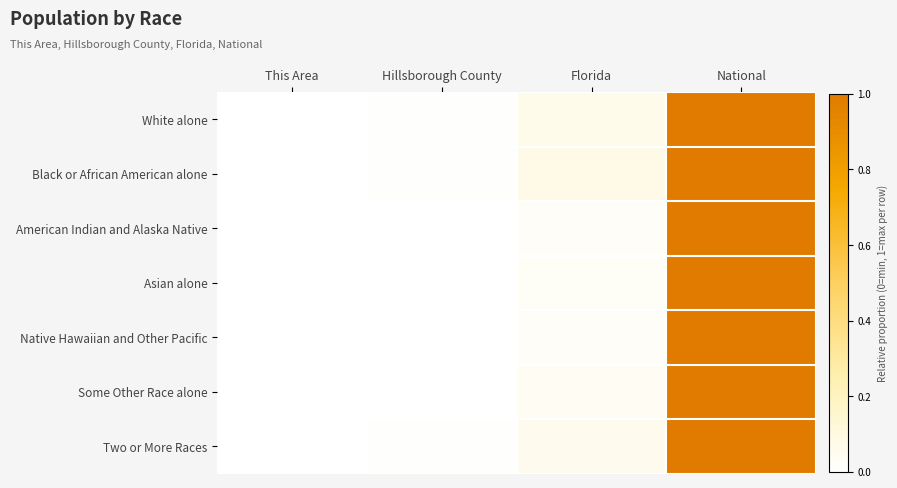

Which has a higher value, Florida or Hillsborough County?

Florida